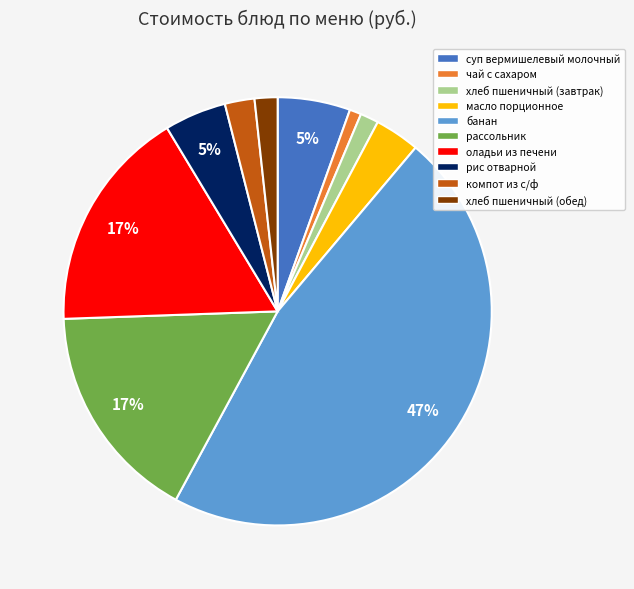

To the nearest percent, what is the difference between the рассольник and чай с сахаром slice percentages?

16%